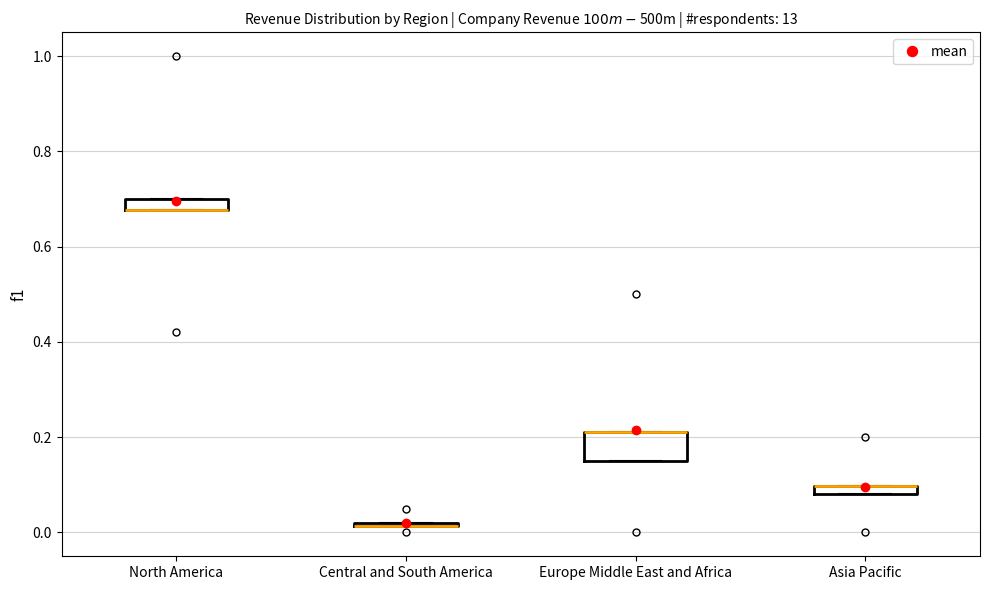

Which box is the tallest, from its lower edge to its upper edge?

Europe Middle East and Africa